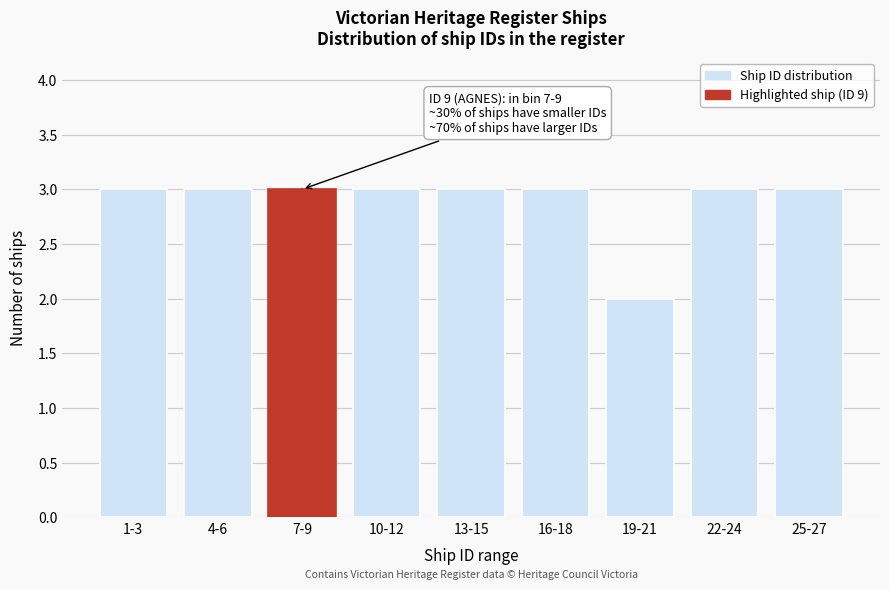

Reading left to right, extract all data points from this chart.

3	3	3	3	3	3	2	3	3